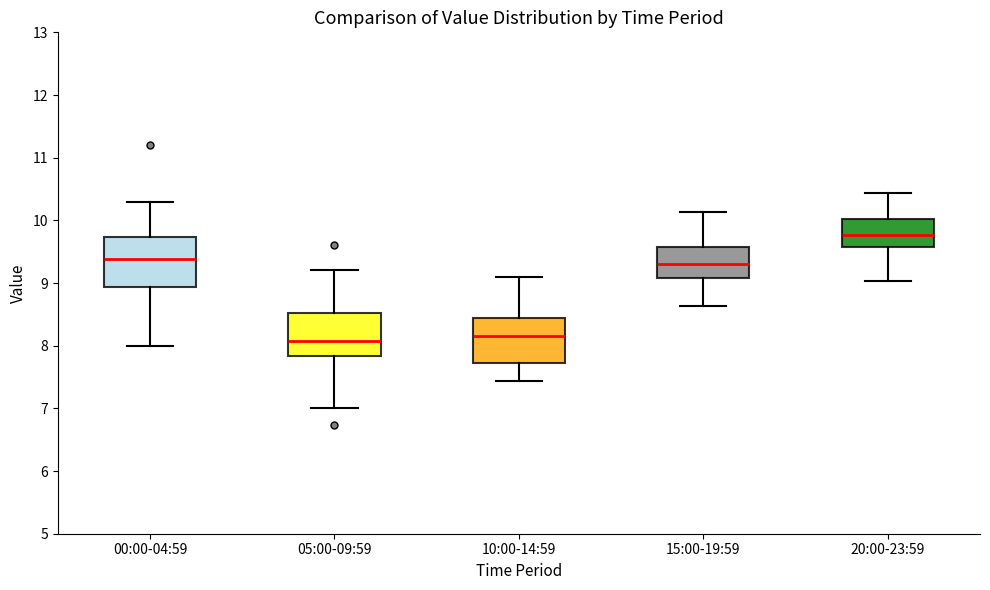

Reading left to right, transcribe this box plot: for each box, give where its median line is, the range the box spans, and where its two whiskers end, as read against the y-axis. The values are not printed on the chart, so give them approximately, as read against the axis.

00:00-04:59: median 9.4, box 8.9 to 9.7, whiskers 8.0 to 10.3
05:00-09:59: median 8.1, box 7.8 to 8.5, whiskers 7.0 to 9.2
10:00-14:59: median 8.2, box 7.7 to 8.4, whiskers 7.4 to 9.1
15:00-19:59: median 9.3, box 9.1 to 9.6, whiskers 8.6 to 10.1
20:00-23:59: median 9.8, box 9.6 to 10.0, whiskers 9.0 to 10.4